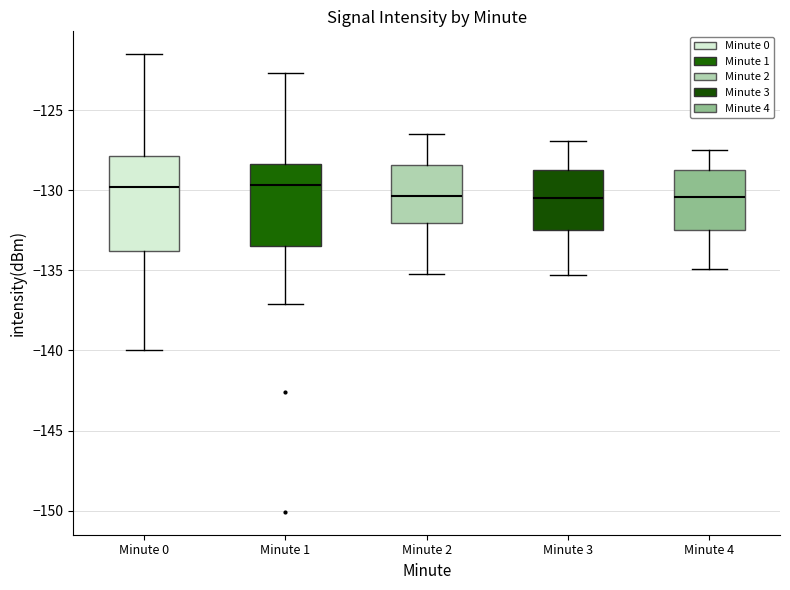

Which box is the tallest, from its lower edge to its upper edge?

Minute 0